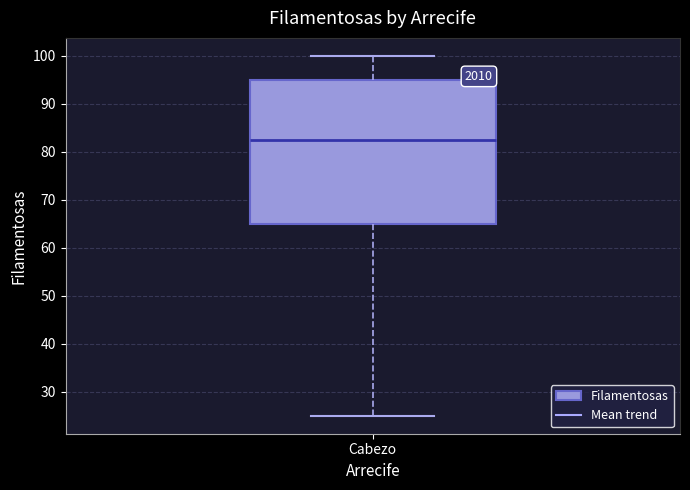

Read this box plot against the y-axis: the position of the median line, the range covered by the box, and the ends of both whiskers. The values are not printed on the chart, so give them approximately, as read against the axis.

median 83, box 65 to 95, whiskers 25 to 100